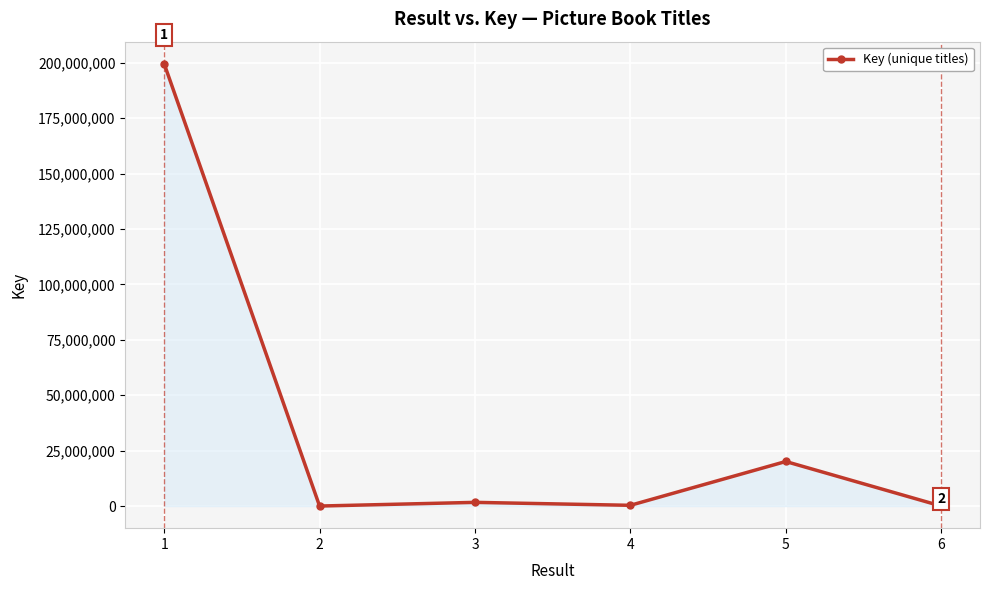

What is the greatest value displayed?

199553096